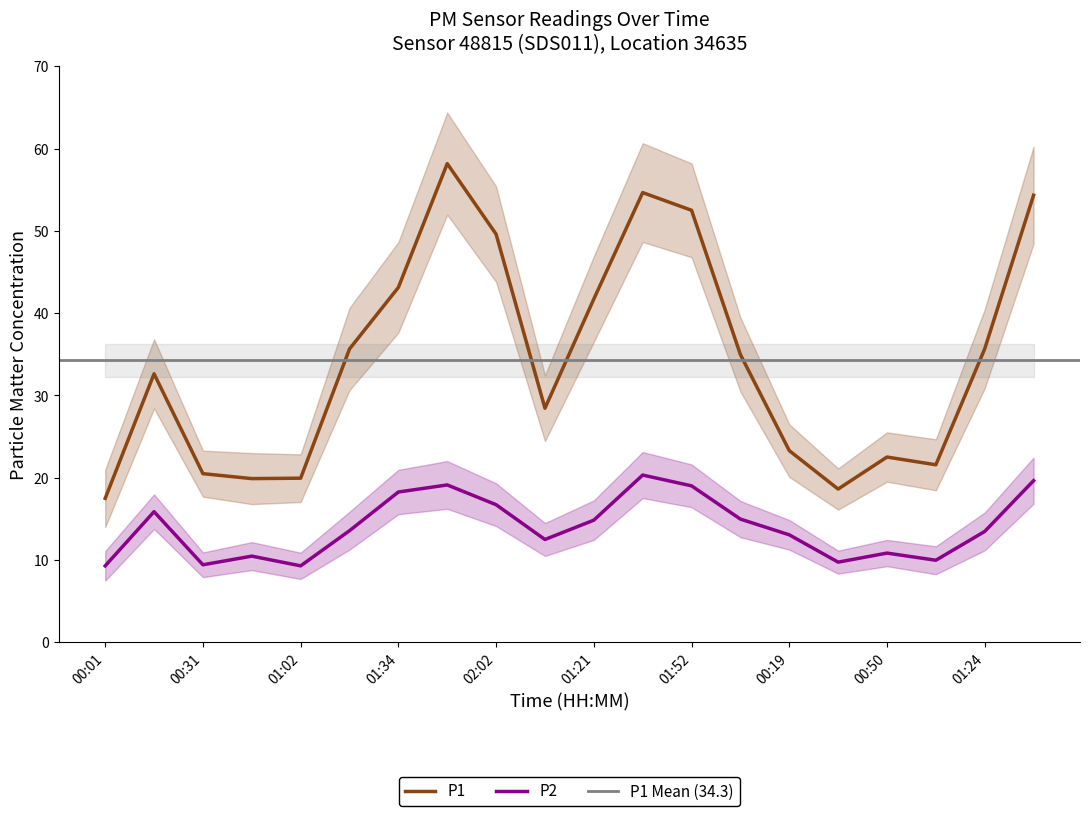

Rank the categories by P2 value from lowest to highest.

00:01, 01:02, 00:31, 00:35, 01:05, 00:47, 00:50, 01:08, 00:19, 01:24, 01:18, 01:21, 00:04, 00:16, 02:02, 01:34, 01:52, 01:49, 01:40, 01:37